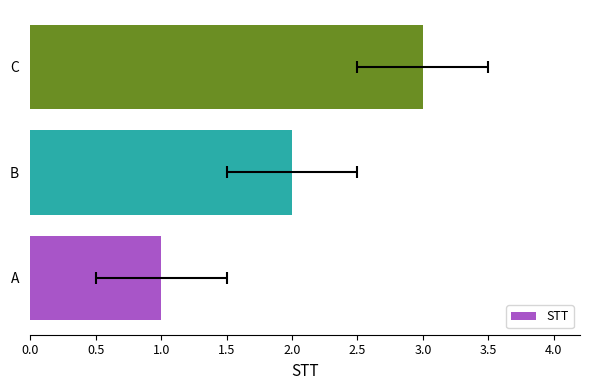

Count the values in the range 1 to 3.

3